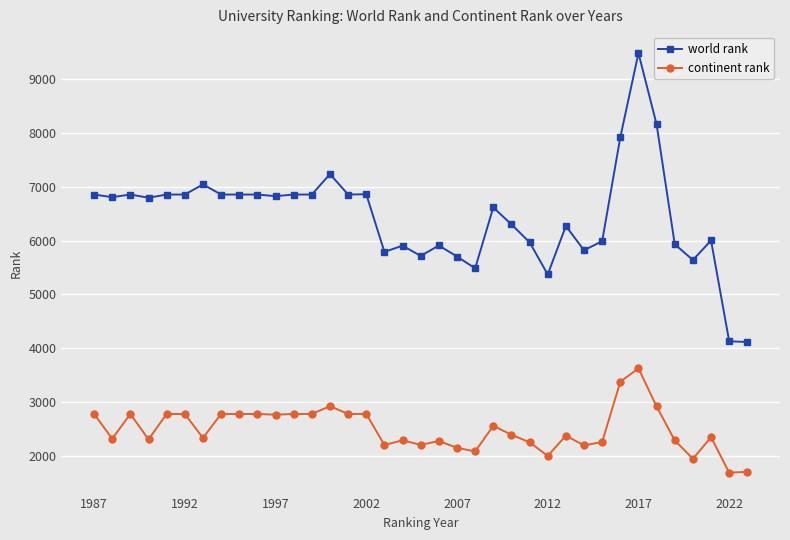

Which series has the largest range (max minus min)?

world rank